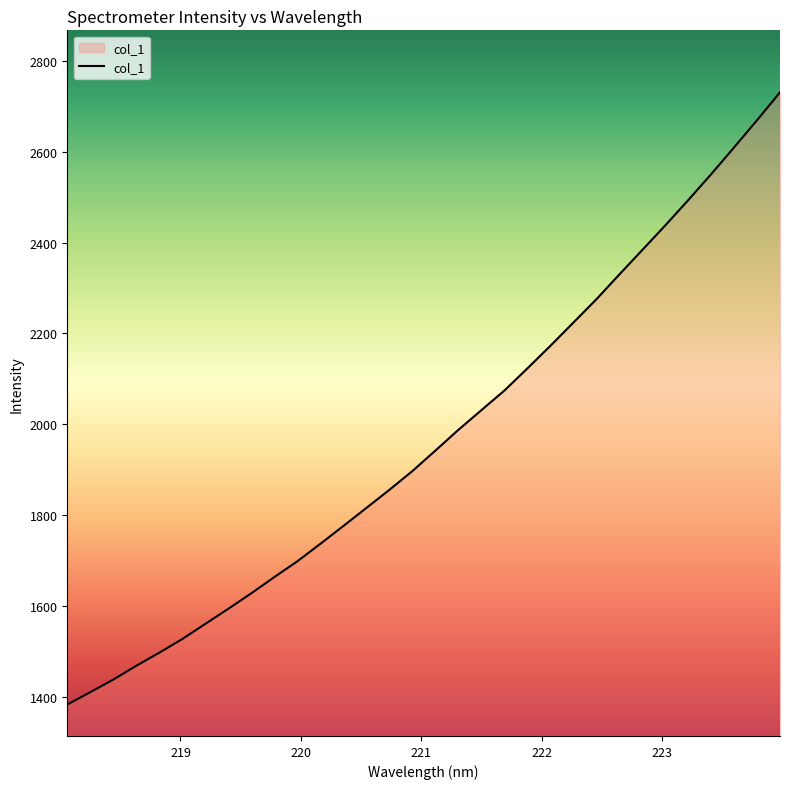

What is the greatest value displayed?

2730.7